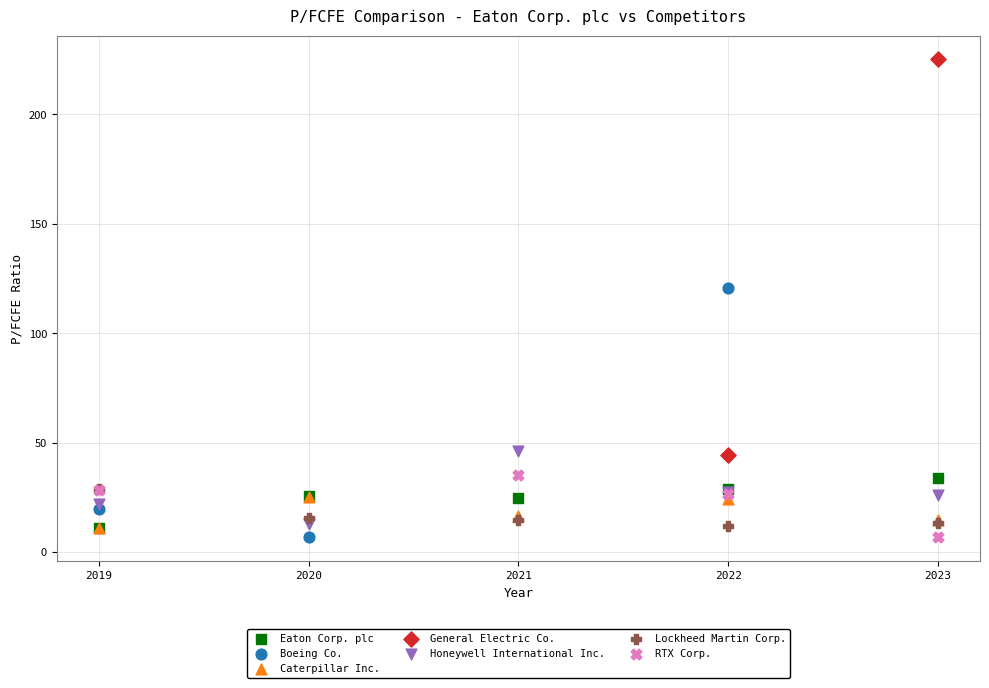

What are all the series names shown in the legend?

Eaton Corp. plc, Boeing Co., Caterpillar Inc., General Electric Co., Honeywell International Inc., Lockheed Martin Corp., RTX Corp.